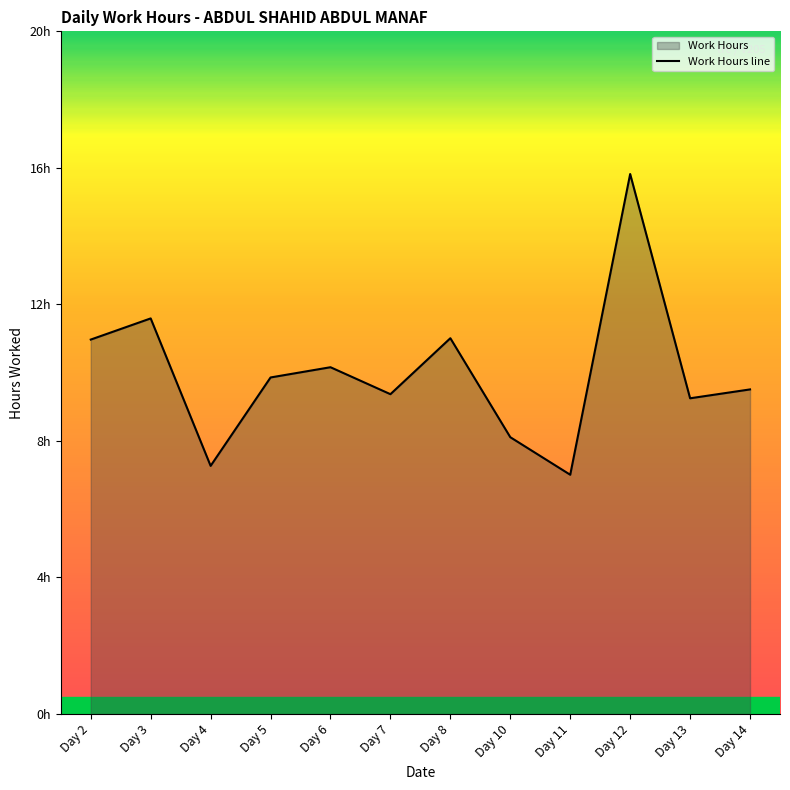

Rank the categories by value from highest to lowest.

Day 12, Day 3, Day 8, Day 2, Day 6, Day 5, Day 14, Day 7, Day 13, Day 10, Day 4, Day 11